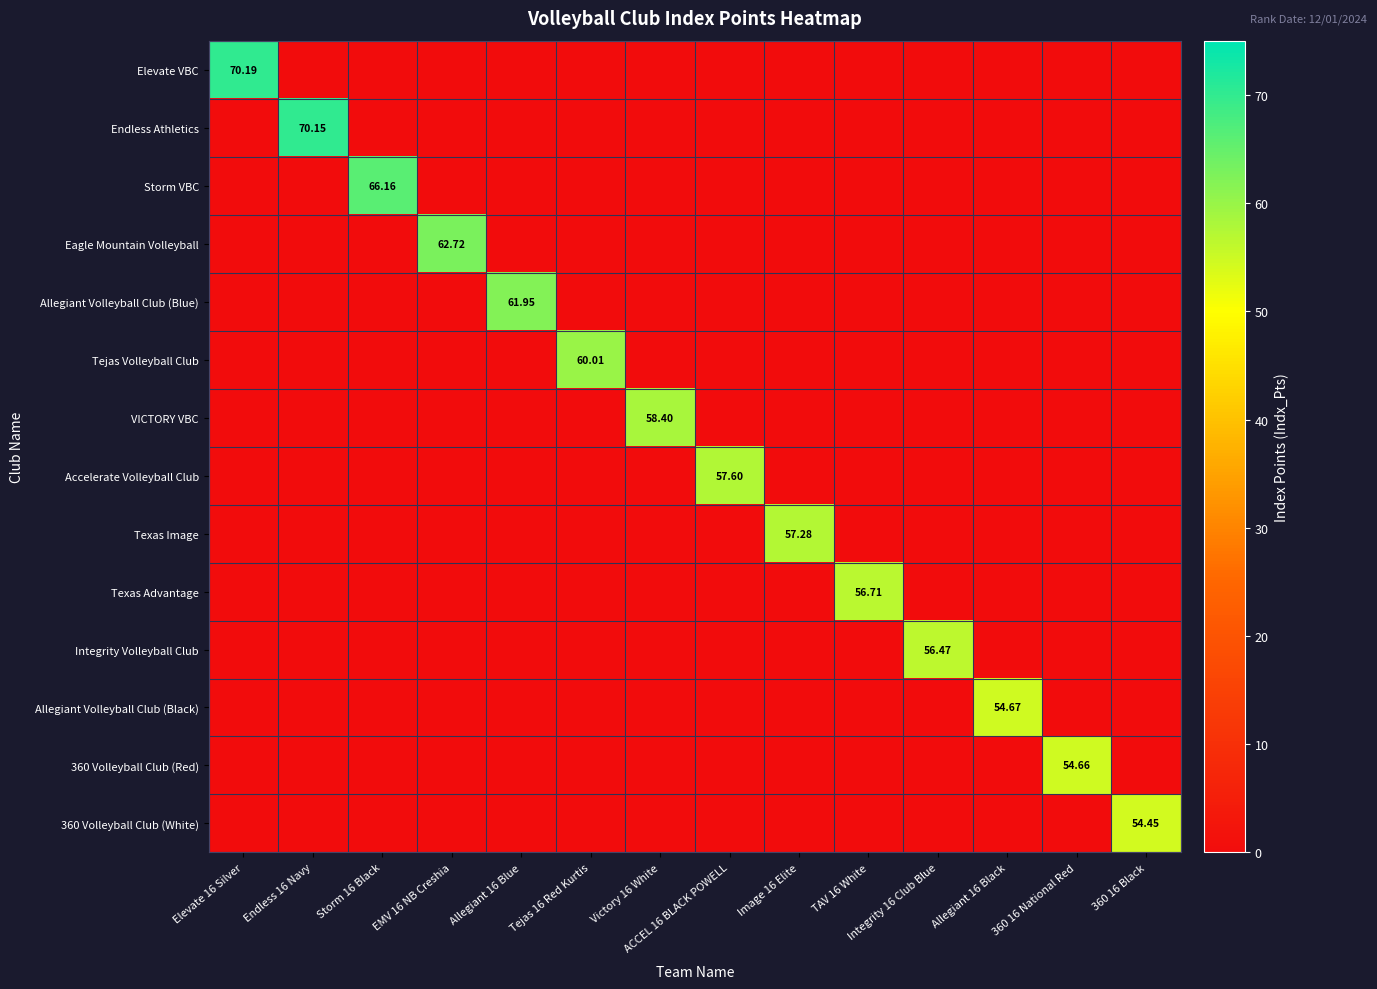

How many values in 360 Volleyball Club (Red) are above zero?

1